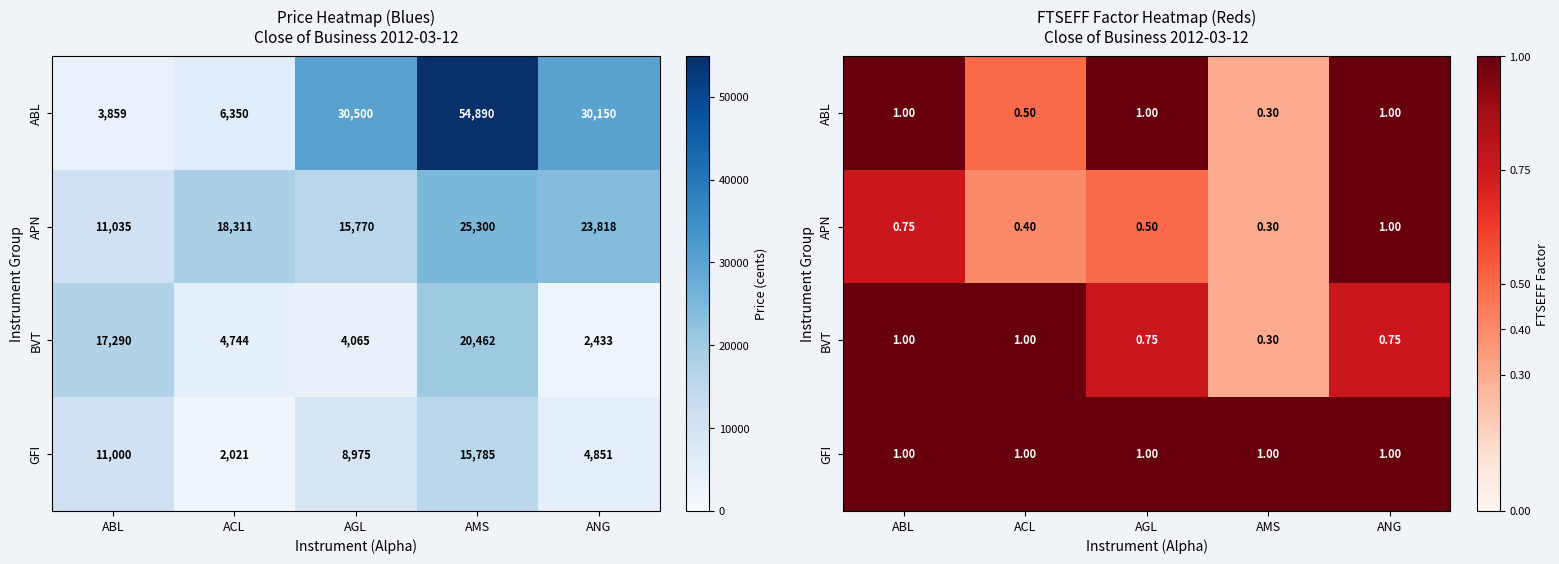

How many series are shown in this chart?

4